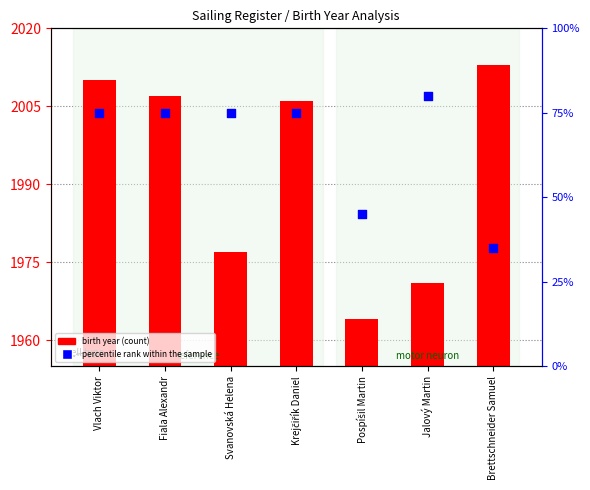

Which series has the largest Y range (max minus min)?

birth year